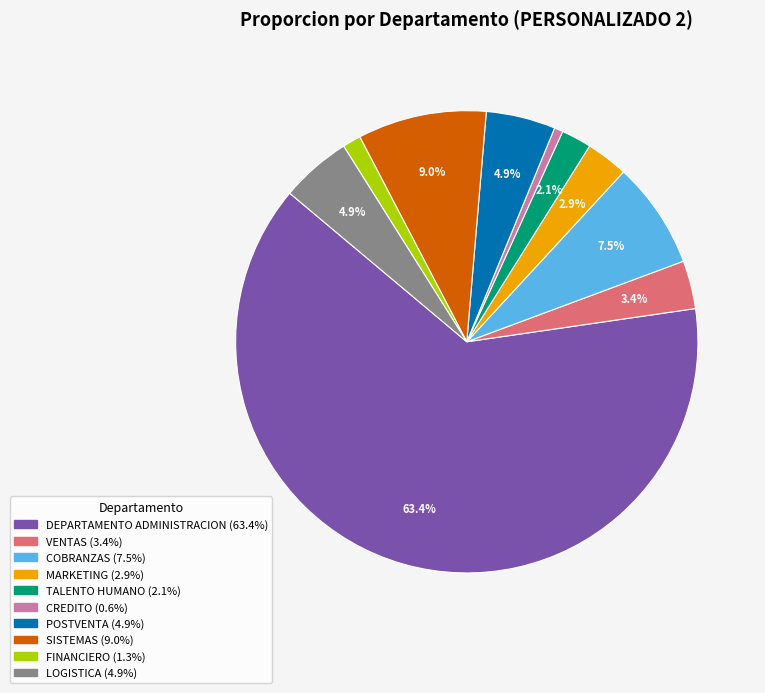

To the nearest percent, what portion does VENTAS represent?

3%